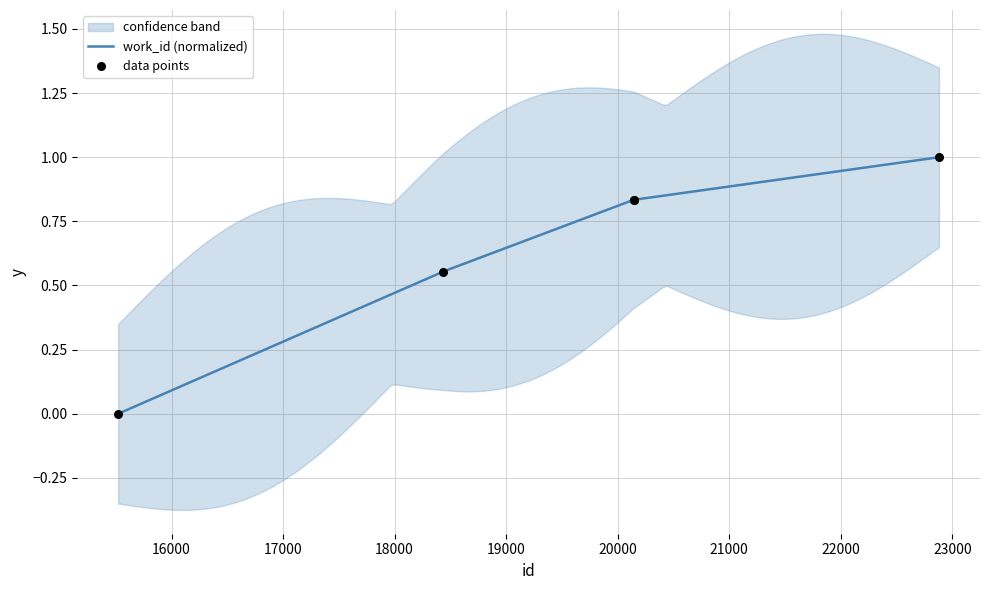

What is the change in value from 15522 to 20146?

+0.8